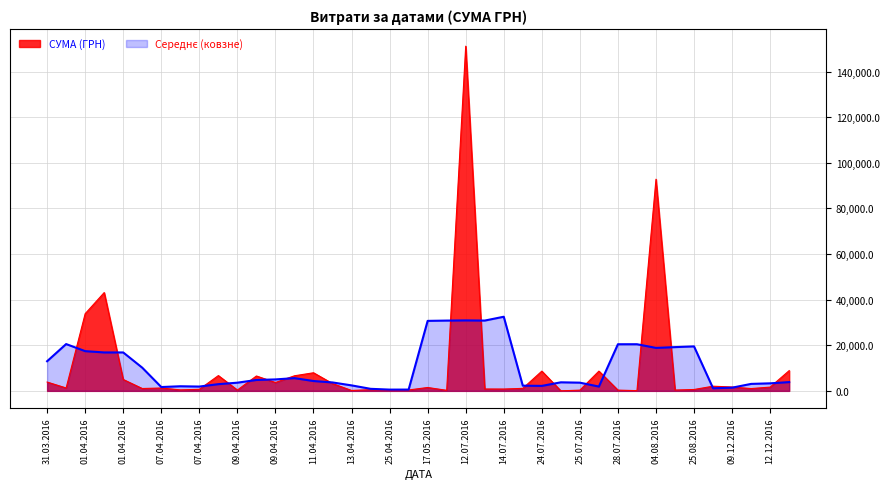

What is the smallest value displayed?

11.2